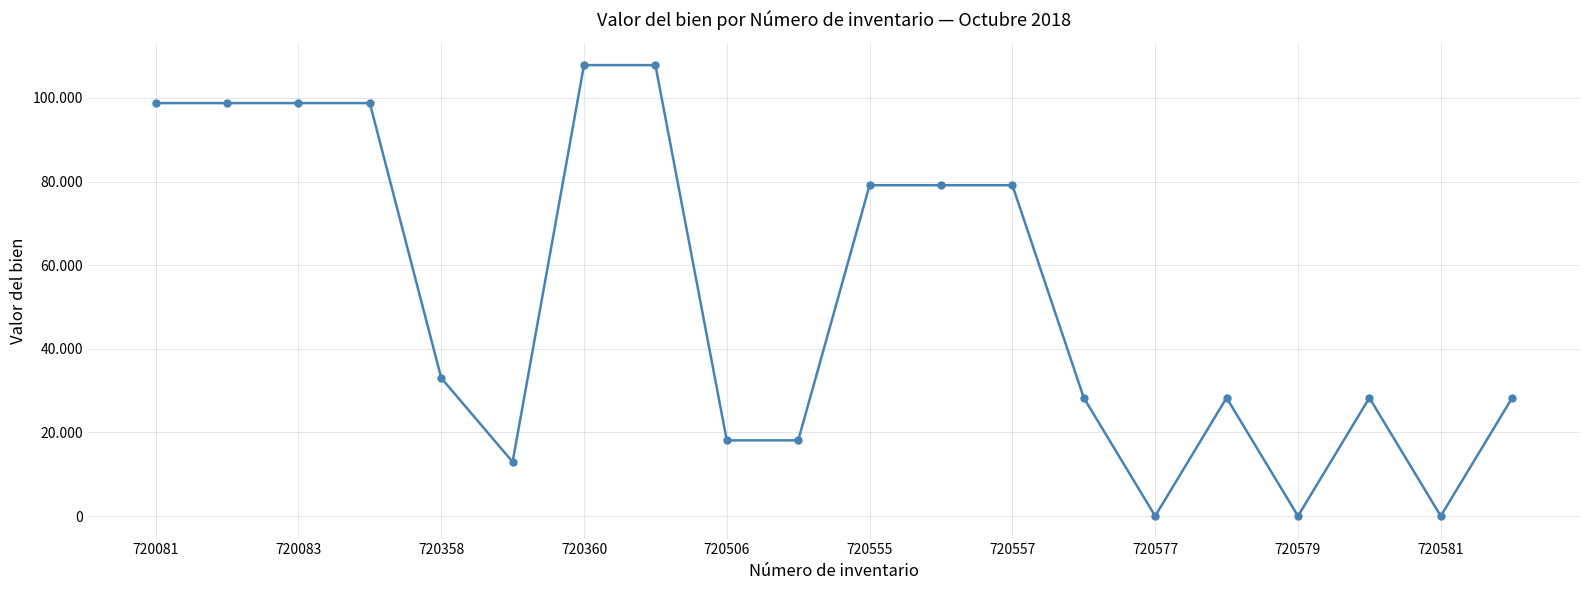

Does the chart have visible grid lines?

Yes